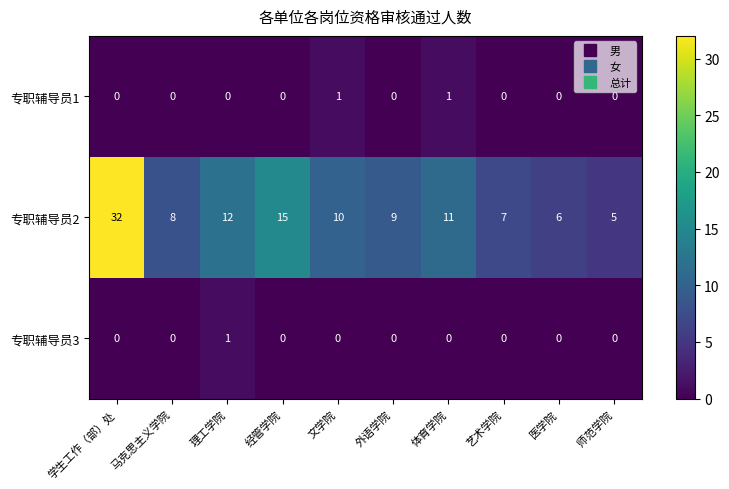

Which series has the largest total across all categories?

专职辅导员2